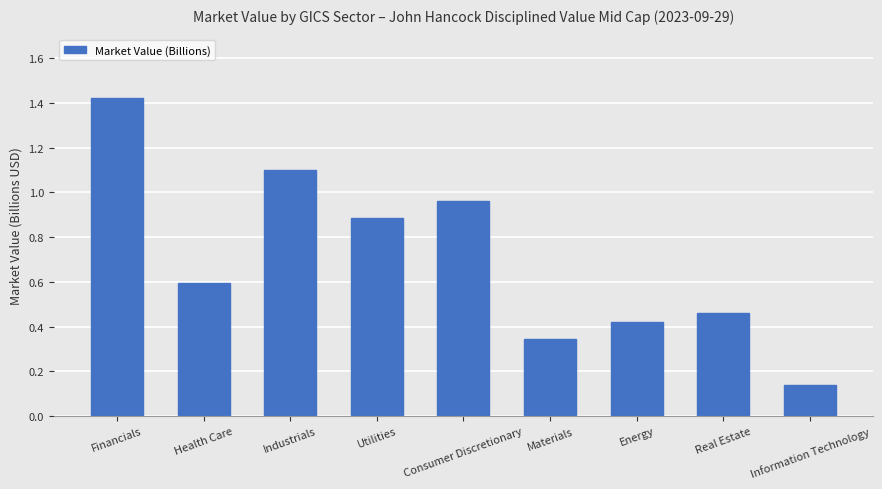

True or false: the data shows 0.6 at Health Care.

True